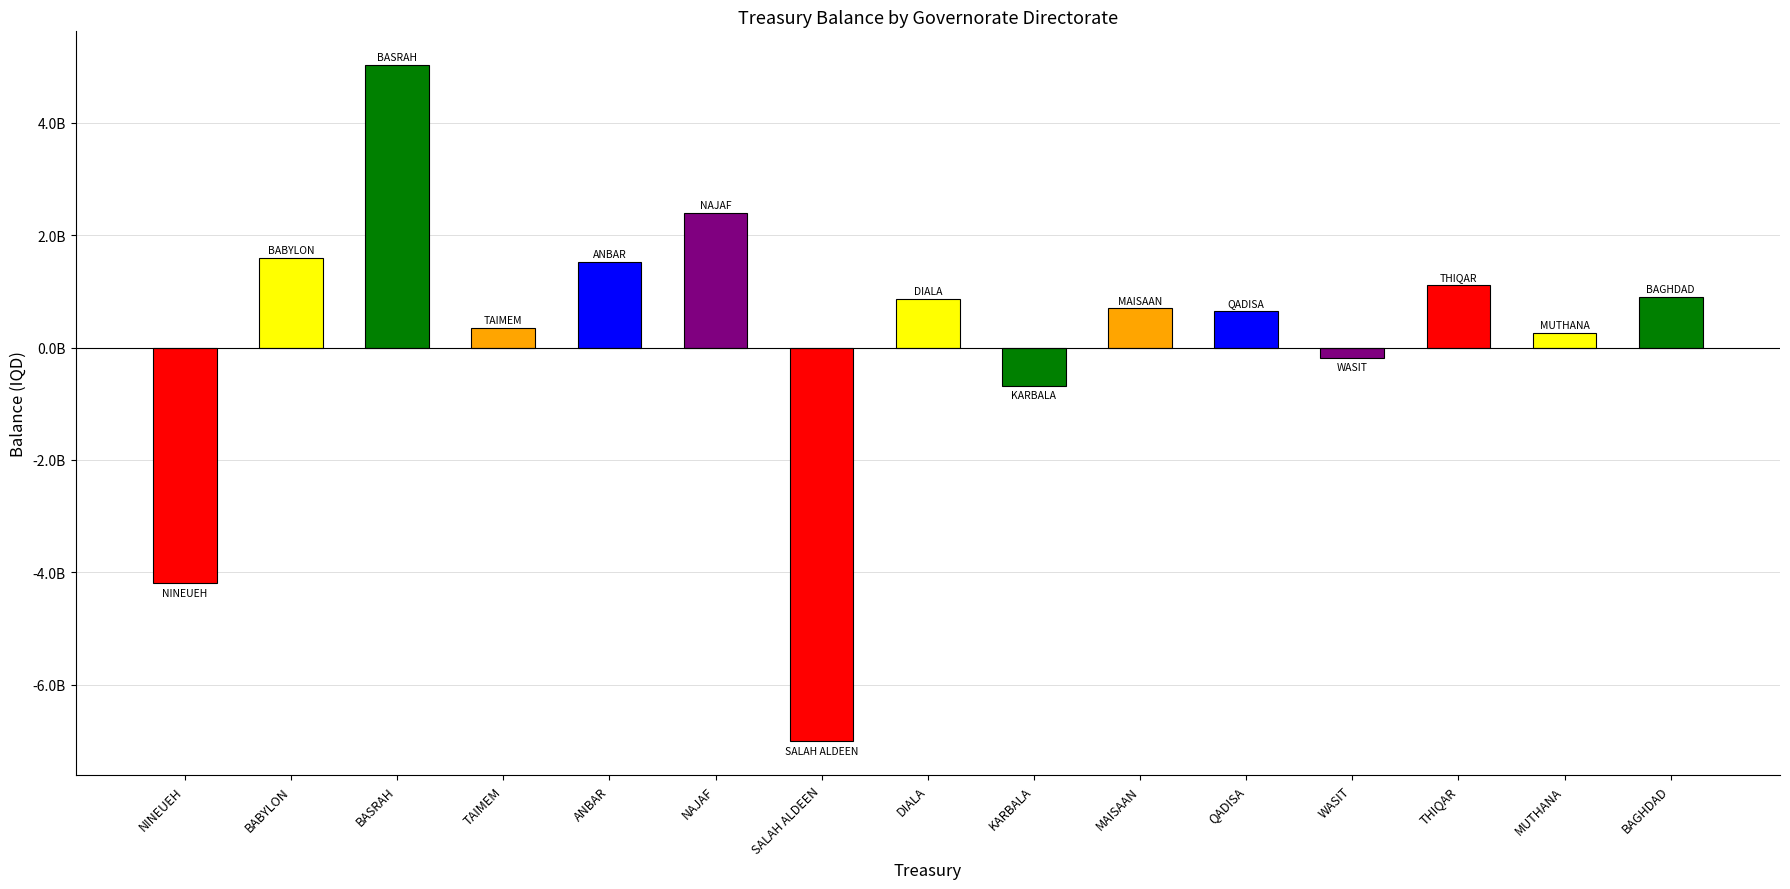

What is the sum of the values at MUTHANA and DIALA?

1132665083